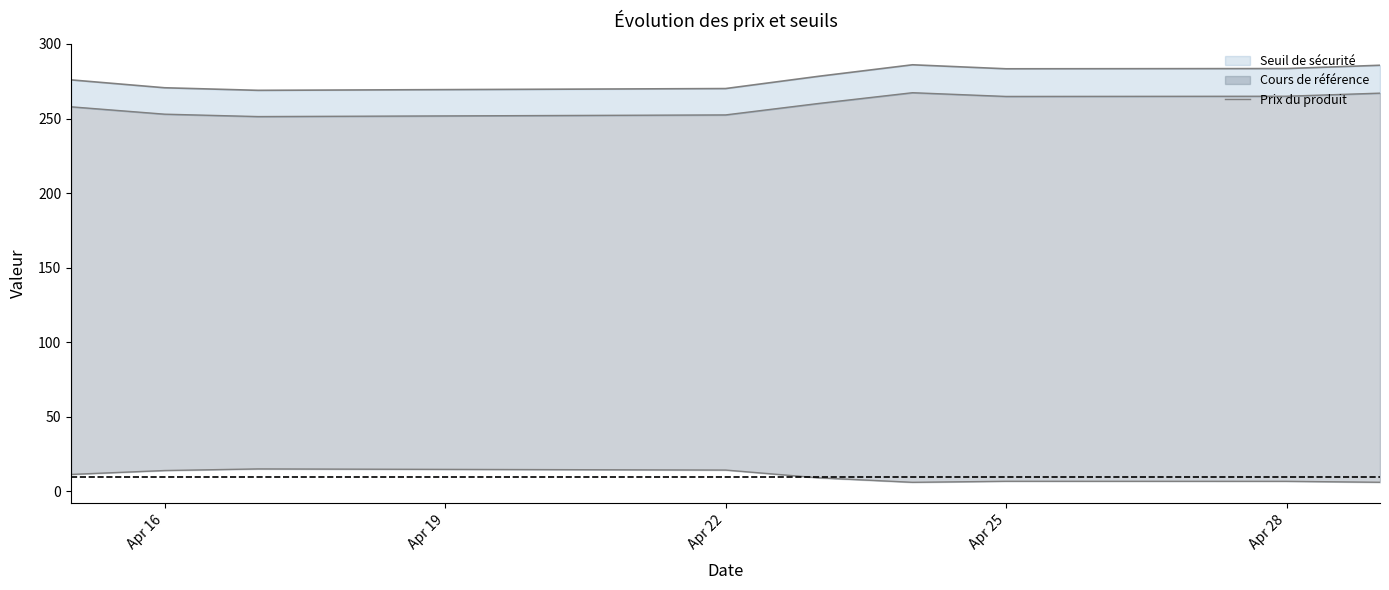

What is the label of the 3rd point from the left?

Apr 22